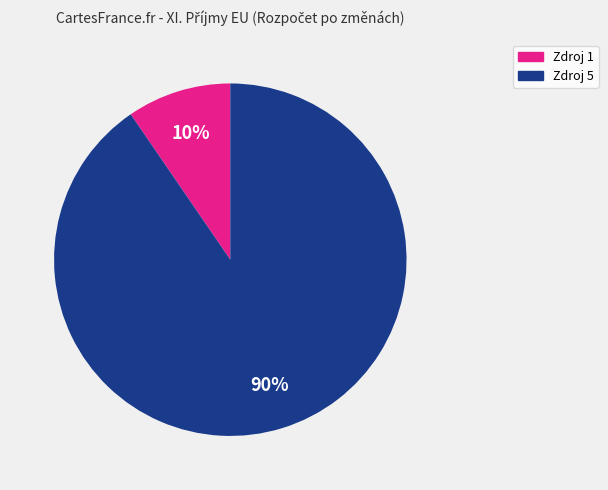

To the nearest percent, what portion does Zdroj 1 represent?

10%